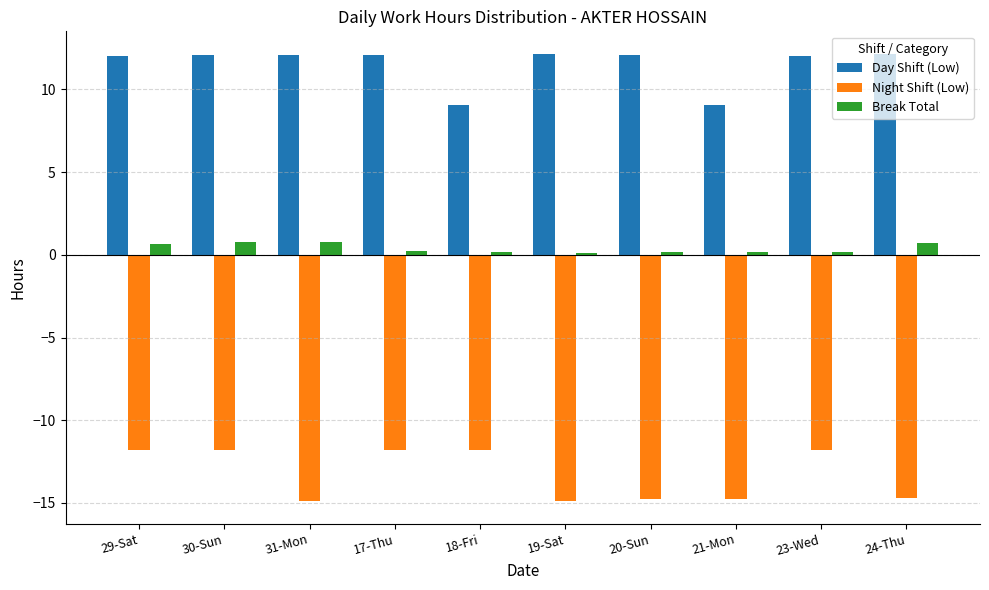

Is the value of Break Total at 30-Sun greater than the value of Day Shift (Low) at 23-Wed?

No